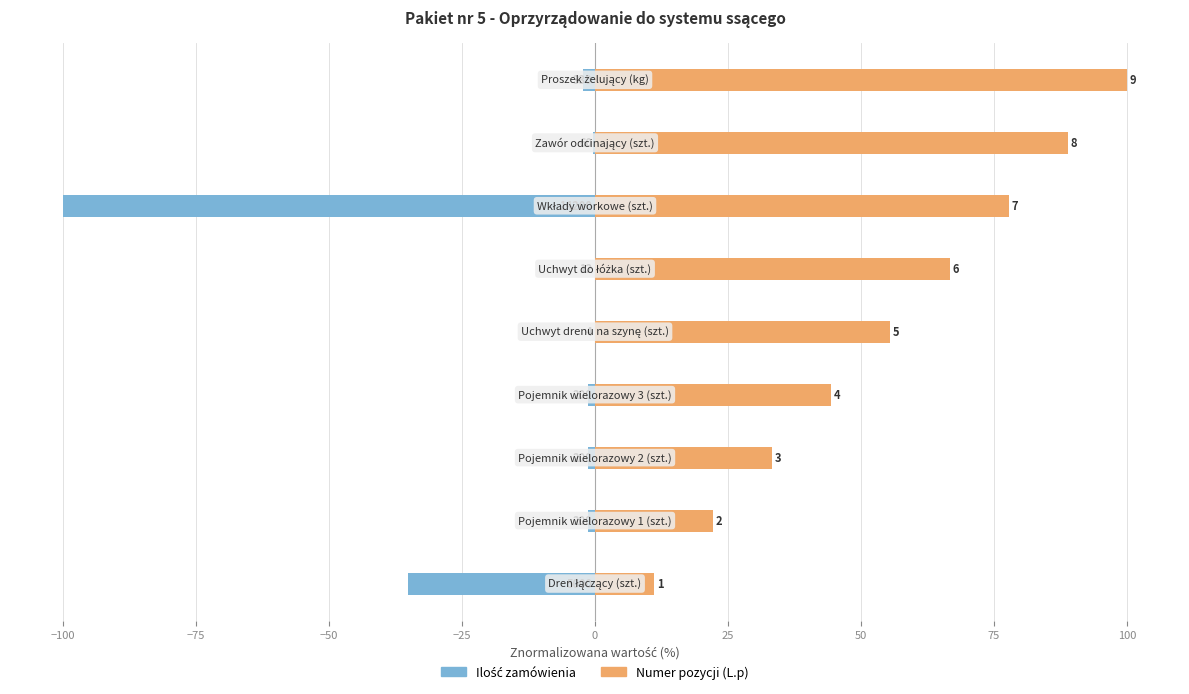

Are the bars horizontal?

Yes